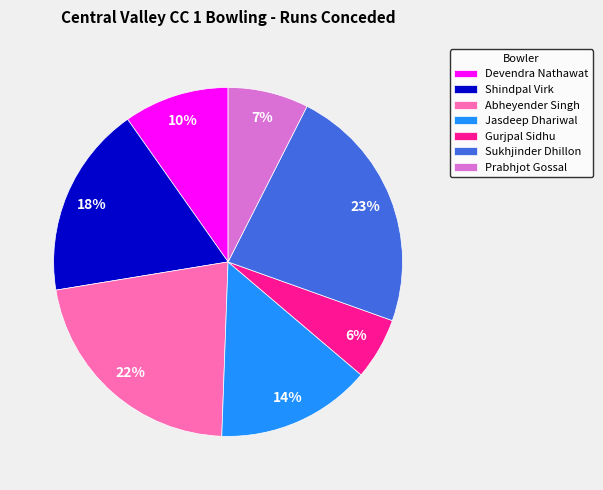

Is there any slice that represents more than half of the pie?

No